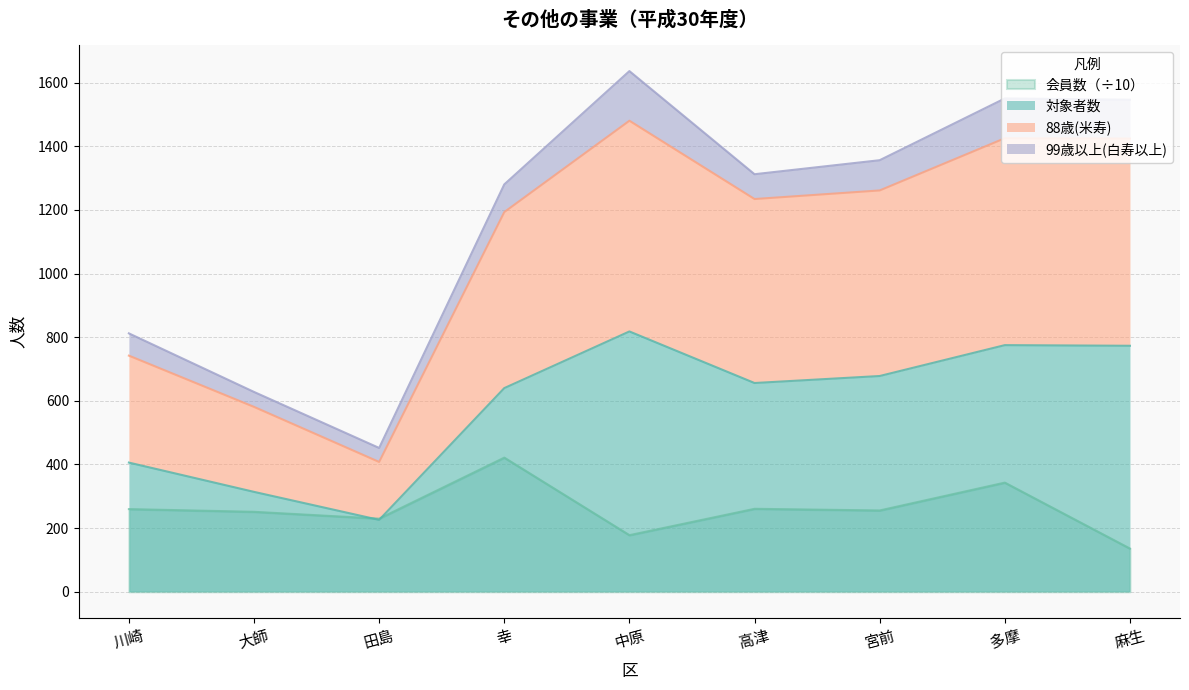

True or false: 会員数 and 88歳(米寿) cross at least once.

False